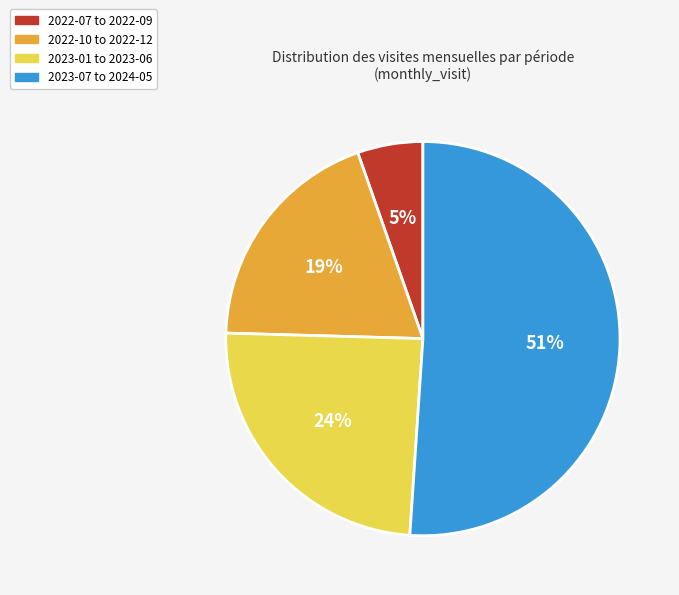

Is the sum of 2023-07 to 2024-05 and 2022-07 to 2022-09 greater than half?

Yes